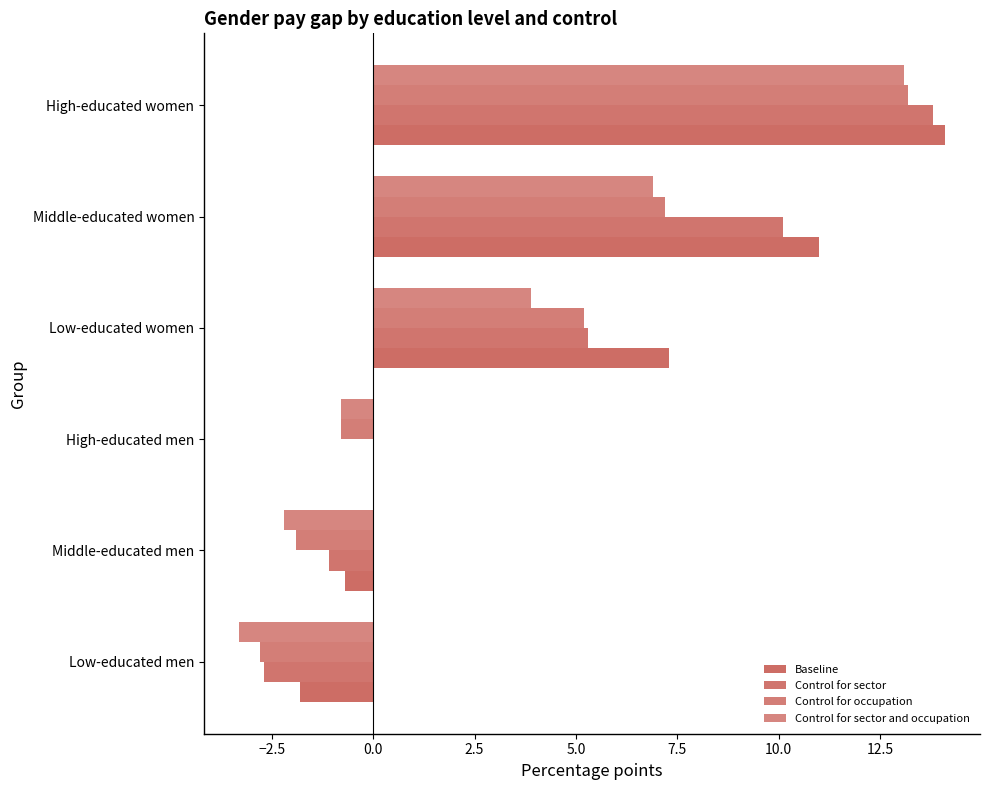

How many data points in Control for sector are above 5?

3